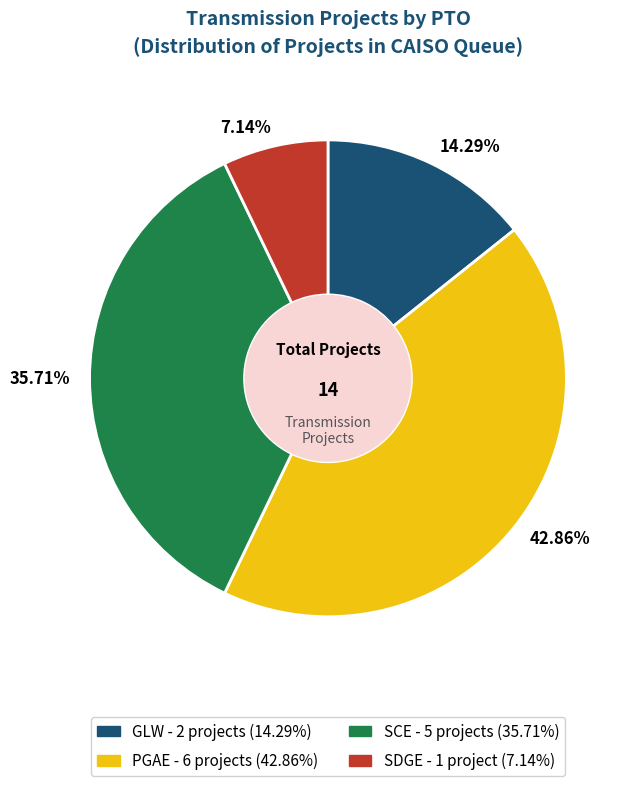

Does 14.29% represent more than half of the total?

No